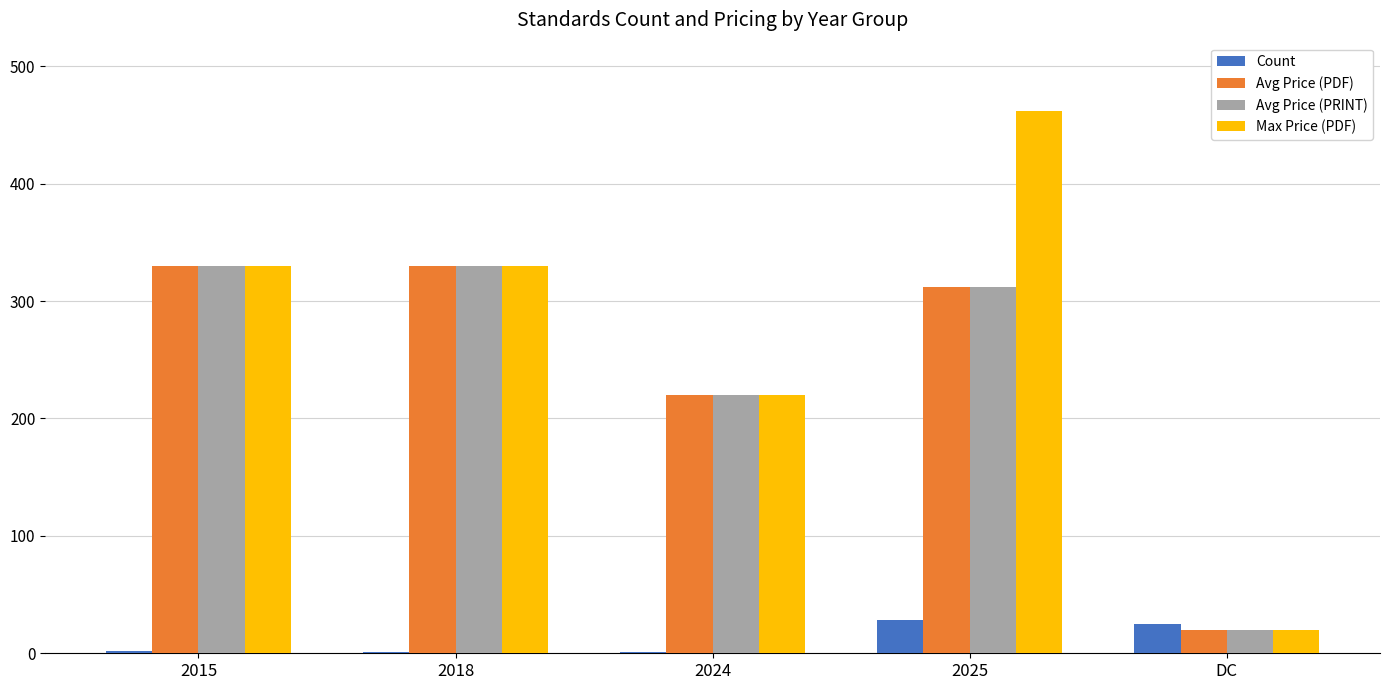

Between 2025 and DC, which series saw the biggest shift?

Max Price (PDF)